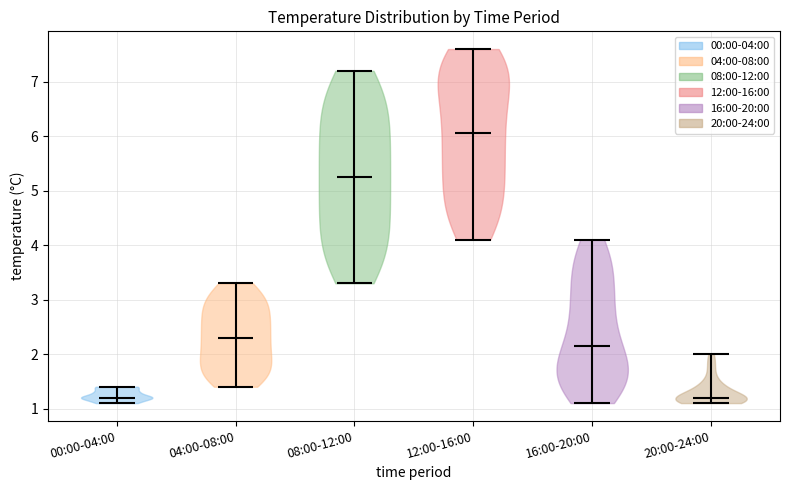

Reading left to right, read every violin against the y-axis: where its median line is, and the lowest and highest points it reaches. The values are not printed on the chart, so give them approximately, as read against the axis.

00:00-04:00: median line 1.2, lowest point 1.1, highest point 1.4
04:00-08:00: median line 2.3, lowest point 1.4, highest point 3.3
08:00-12:00: median line 5.3, lowest point 3.3, highest point 7.2
12:00-16:00: median line 6.1, lowest point 4.1, highest point 7.6
16:00-20:00: median line 2.2, lowest point 1.1, highest point 4.1
20:00-24:00: median line 1.2, lowest point 1.1, highest point 2.0